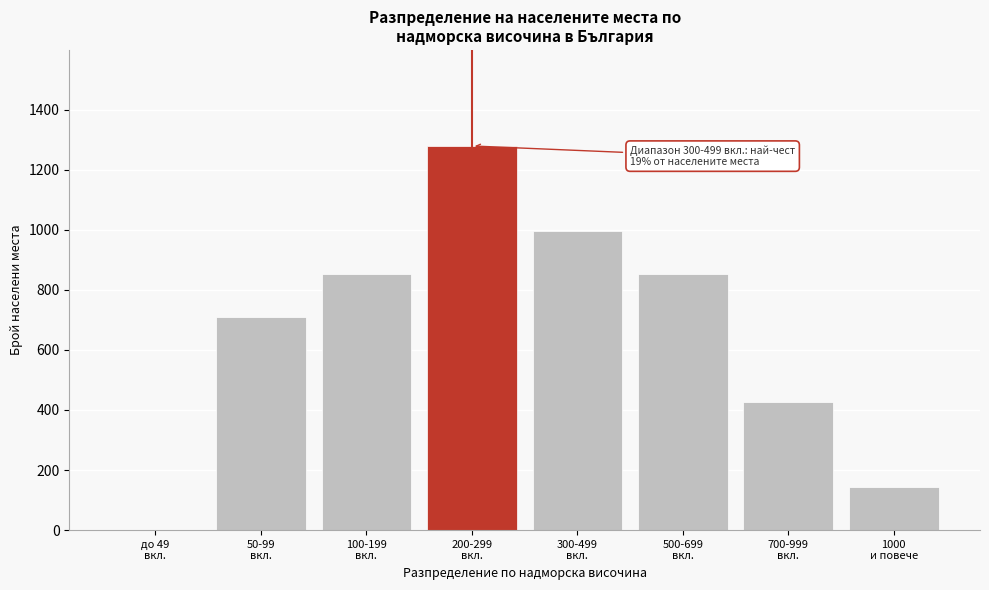

What is the maximum value shown in the chart?

1279